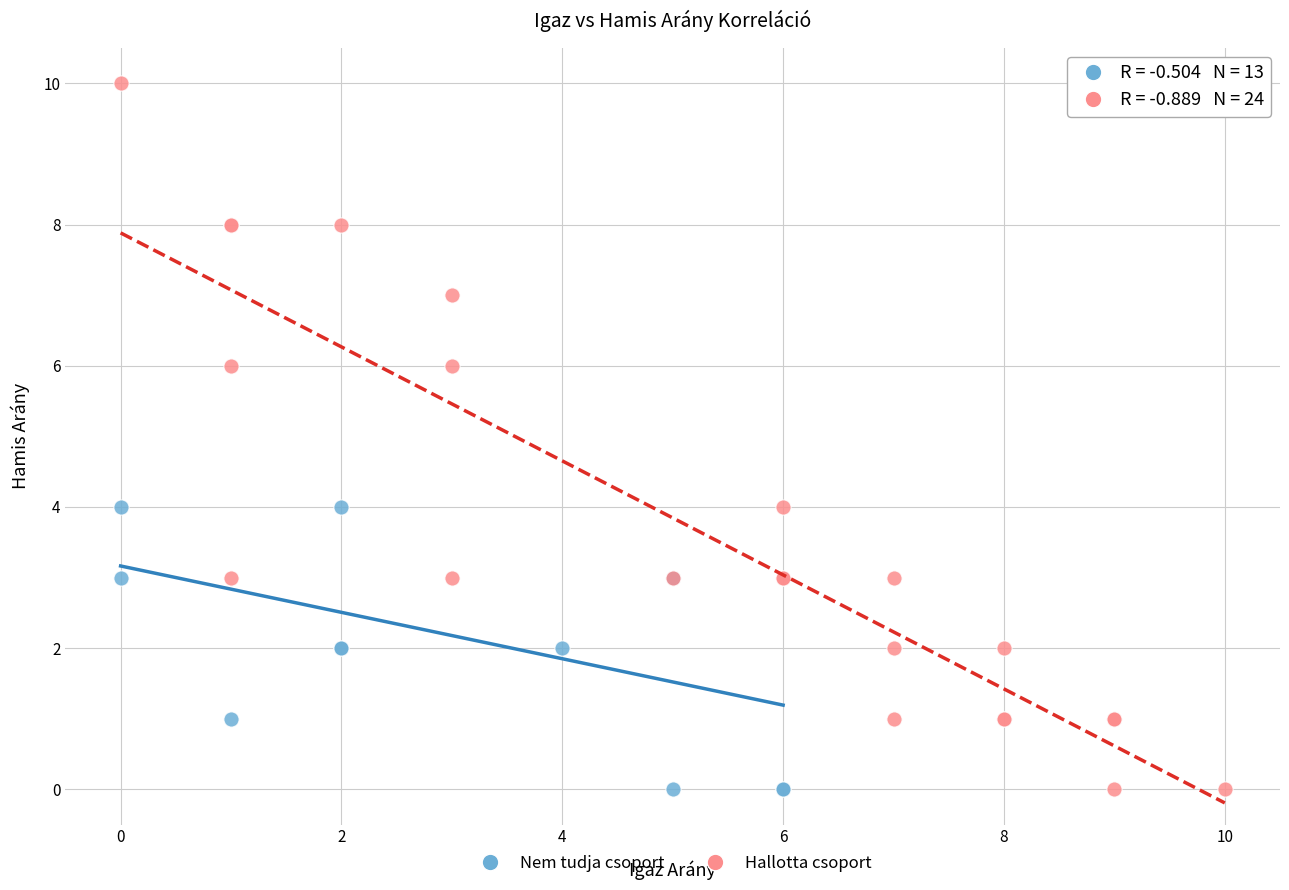

Which series has the largest Y range (max minus min)?

Hallotta csoport